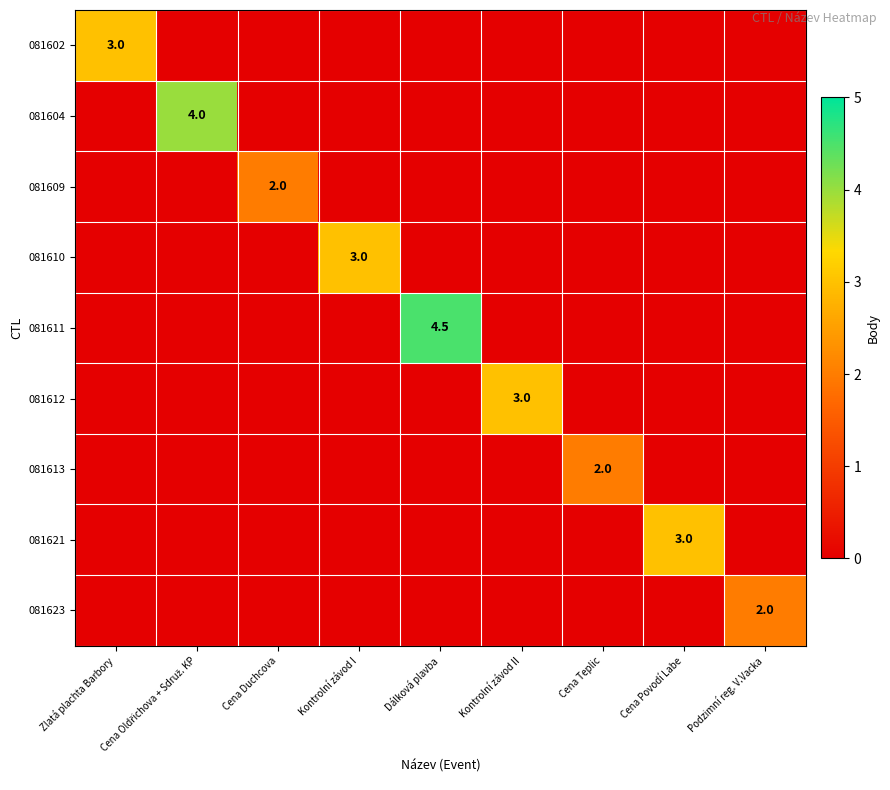

Is it true that 081609 equals 2.0 at Cena Duchcova?

True